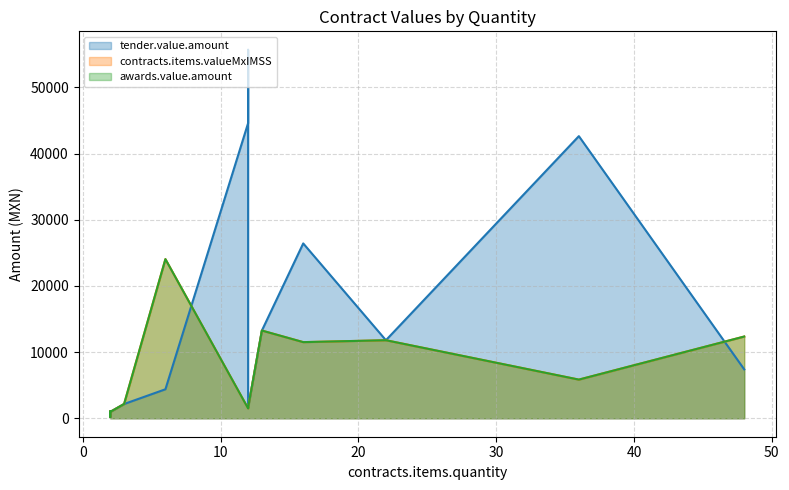

What is the difference between the highest and lowest values at 16?

14913.0